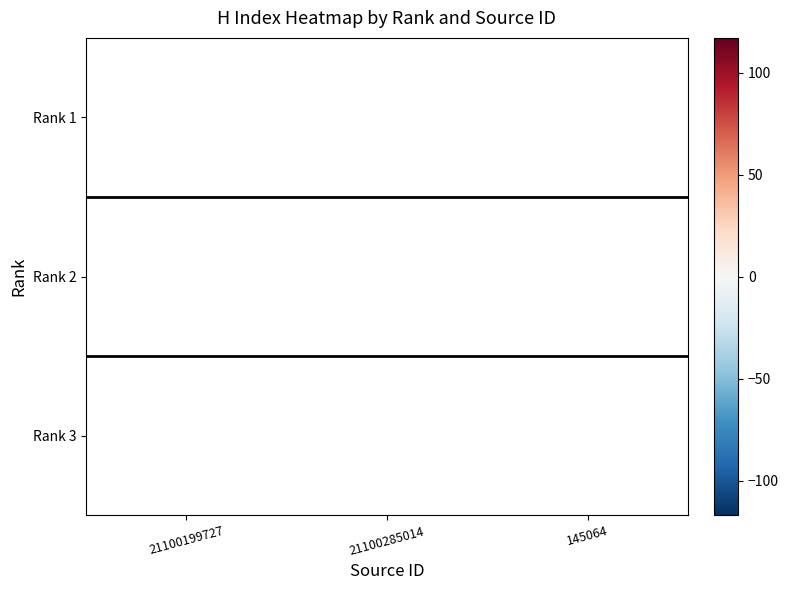

Between 145064 and 21100285014, which is larger?

21100285014